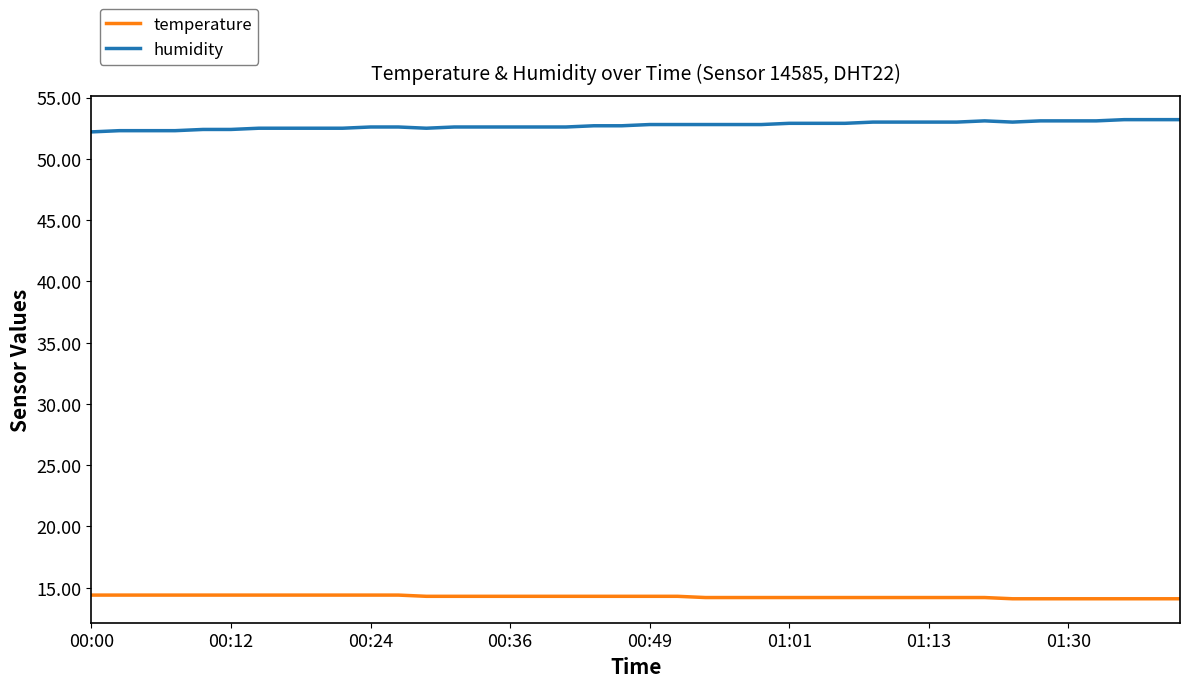

Does the chart display data point markers on the line(s)?

No